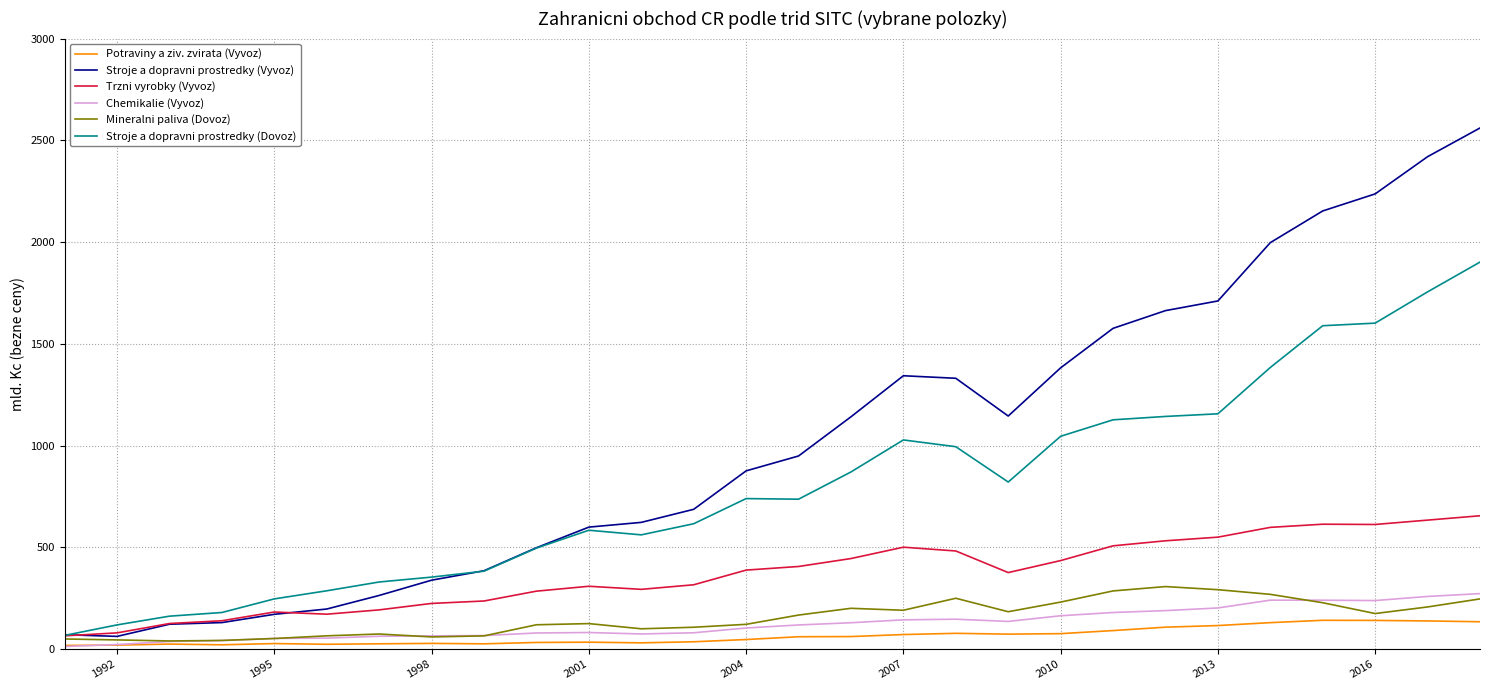

Which series has the largest total across all categories?

Stroje a dopravni prostredky (Vyvoz)